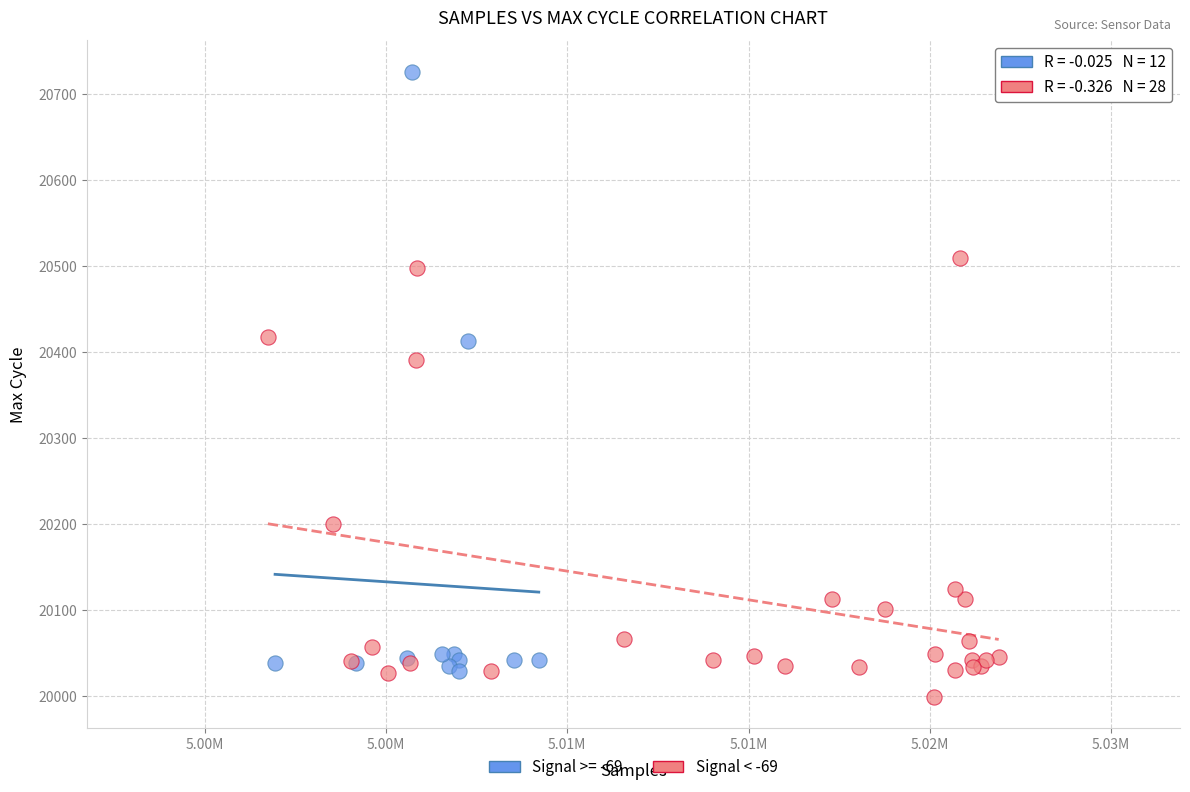

Which series has the widest spread of Y values?

Signal >= -69